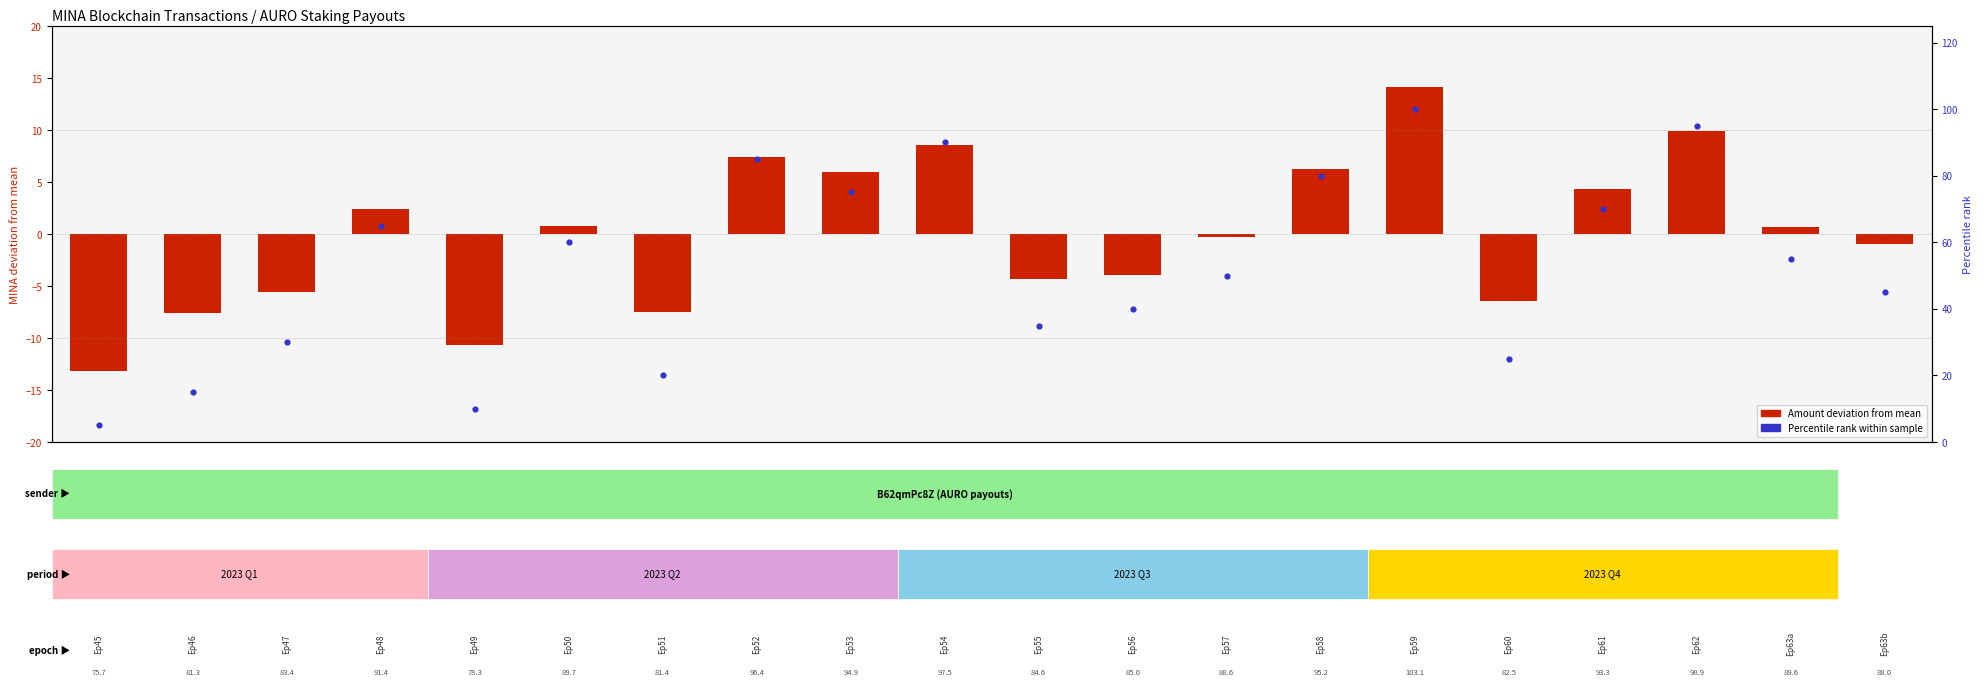

At how many categories does at least one series exceed 11?

18